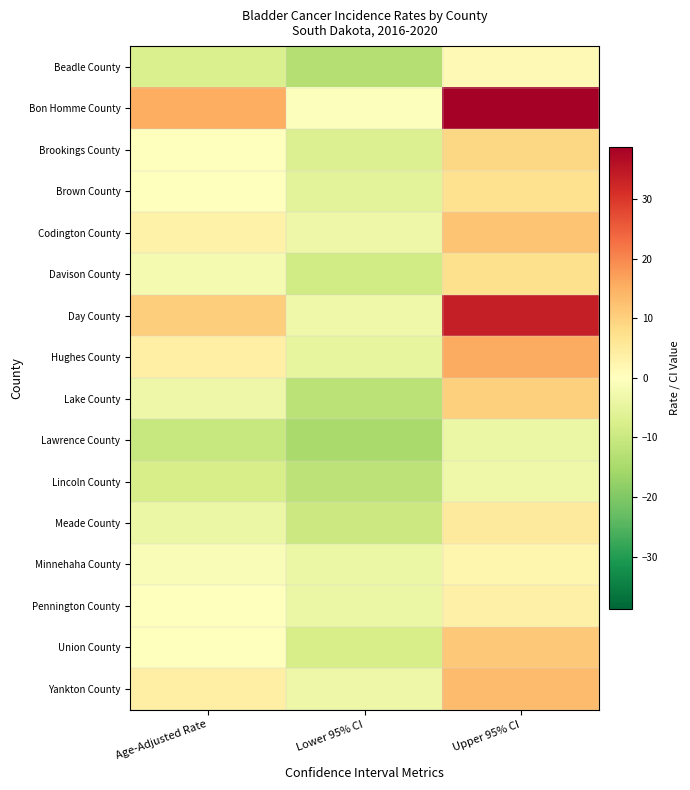

Between Lower 95% CI and Upper 95% CI, which is larger?

Upper 95% CI